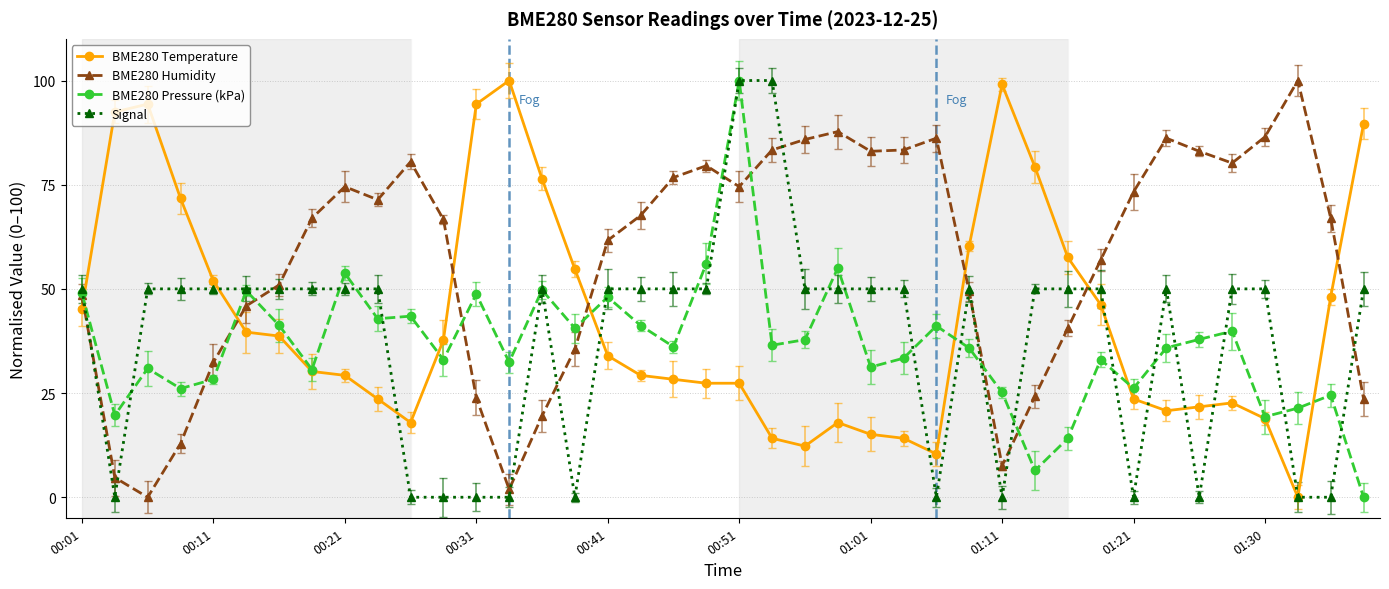

How many intersections are there between BME280 Humidity and BME280 Temperature?

7